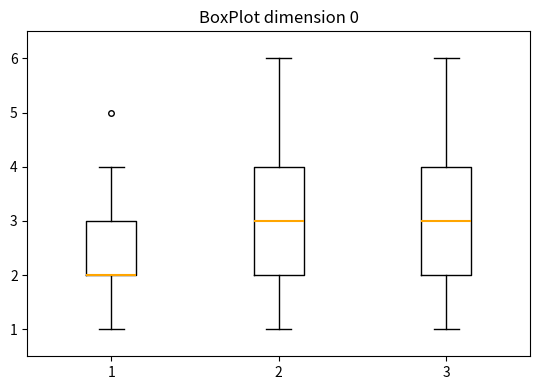

Reading left to right, read every box against the y-axis: the position of its median line, the range the box covers, and the ends of its whiskers. The values are not printed on the chart, so give them approximately, as read against the axis.

1: median 2 (drawn on the box's lower edge), box 2 to 3, whiskers 1 to 4
2: median 3, box 2 to 4, whiskers 1 to 6
3: median 3, box 2 to 4, whiskers 1 to 6